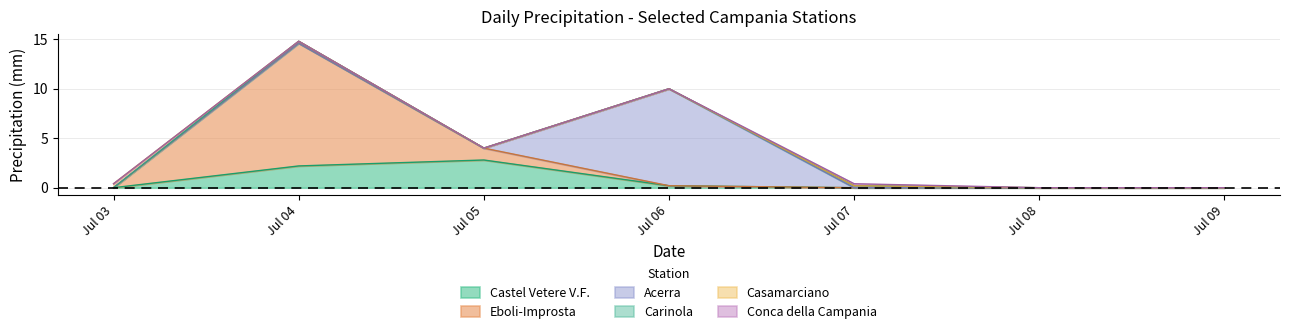

List the series in order of their peak value, lowest first.

Carinola, Conca della Campania, Casamarciano, Castel Vetere V.F., Acerra, Eboli-Improsta